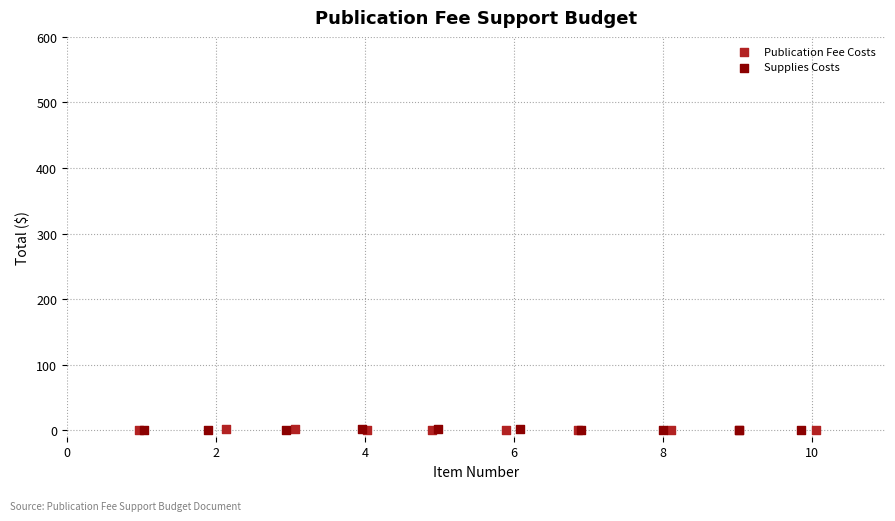

What are all the series names shown in the legend?

Publication Fee Costs, Supplies Costs